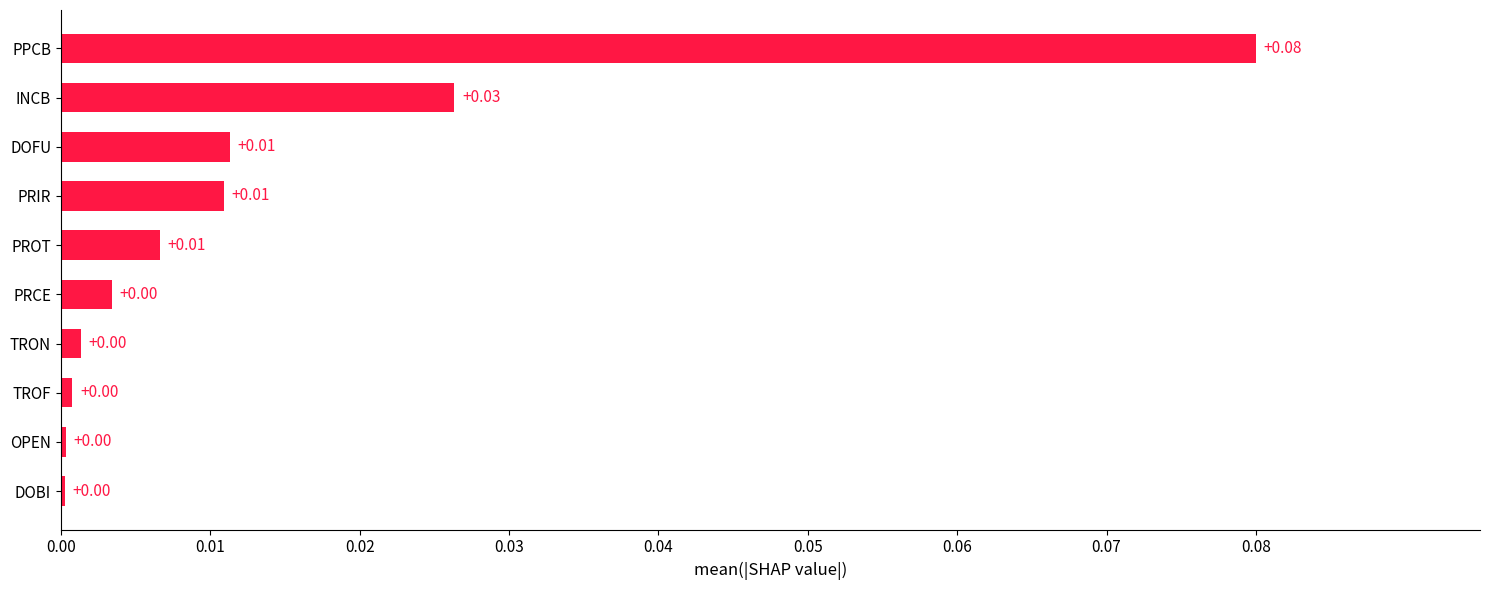

Between PROT and TRON, which is larger?

PROT